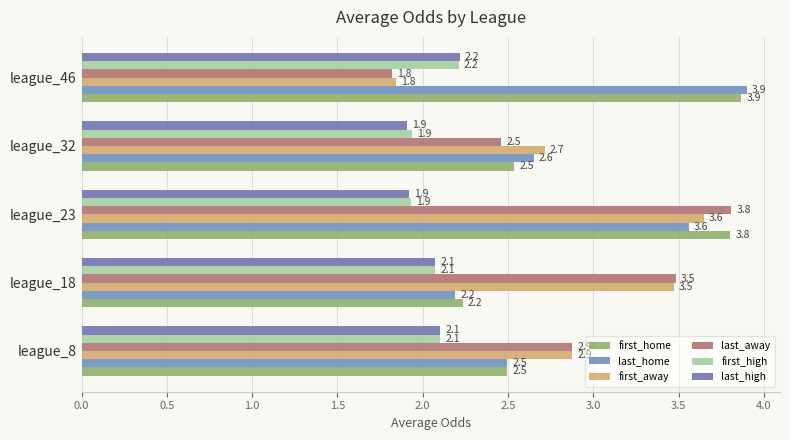

How many data points in last_away are less than 2?

1